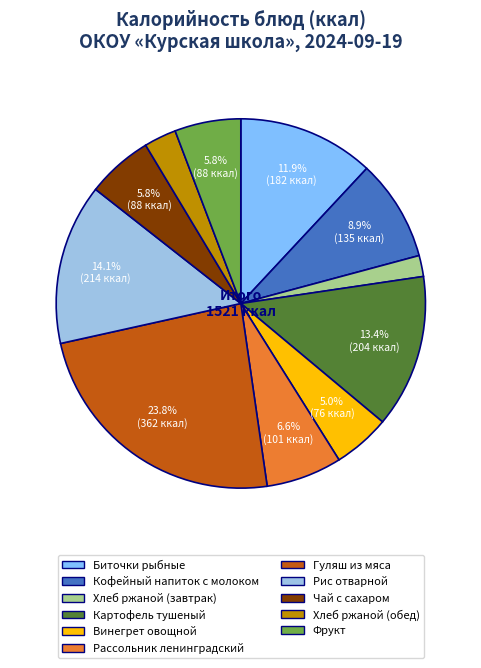

True or false: Хлеб ржаной (завтрак) accounts for 2% of the total.

True